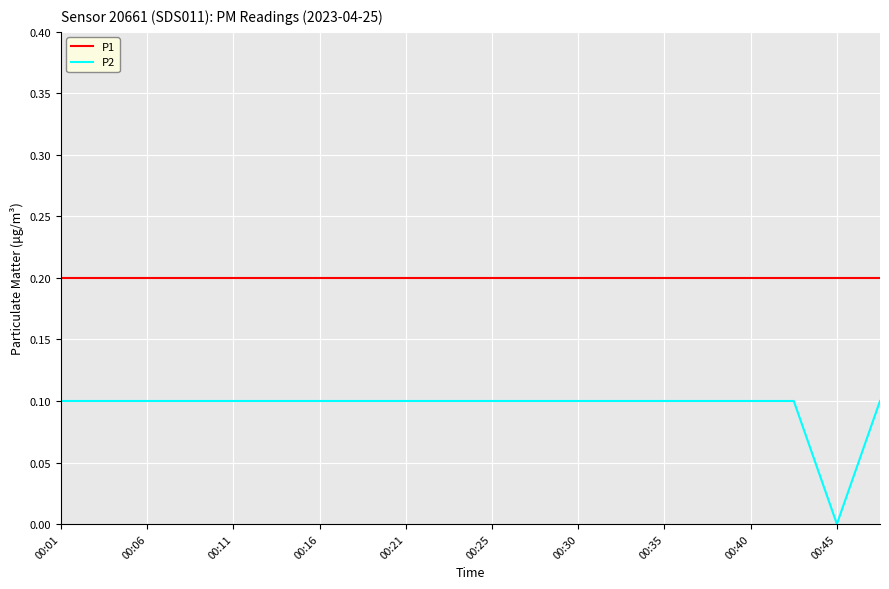

Reading left to right, what are all the values shown in this chart?

P1: 0.2	0.2	0.2	0.2	0.2	0.2	0.2	0.2	0.2	0.2	0.2	0.2	0.2	0.2	0.2	0.2	0.2	0.2	0.2	0.2
P2: 0.1	0.1	0.1	0.1	0.1	0.1	0.1	0.1	0.1	0.1	0.1	0.1	0.1	0.1	0.1	0.1	0.1	0.1	0.0	0.1